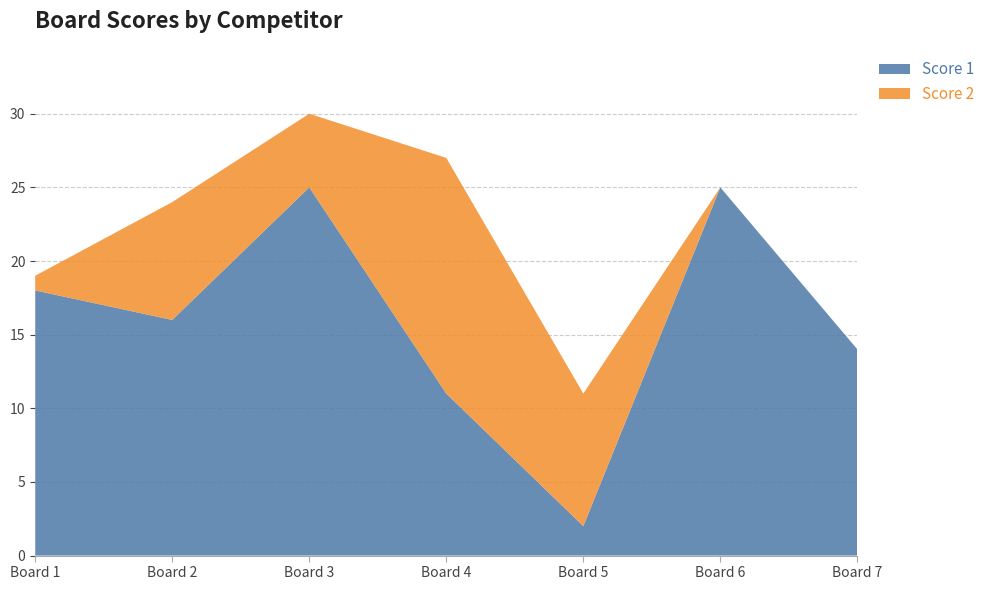

Reading right to left, transcribe all the data shown in this chart.

Score 1: 7=14	6=25	5=2	4=11	3=25	2=16	1=18
Score 2: 7=0	6=0	5=9	4=16	3=5	2=8	1=1